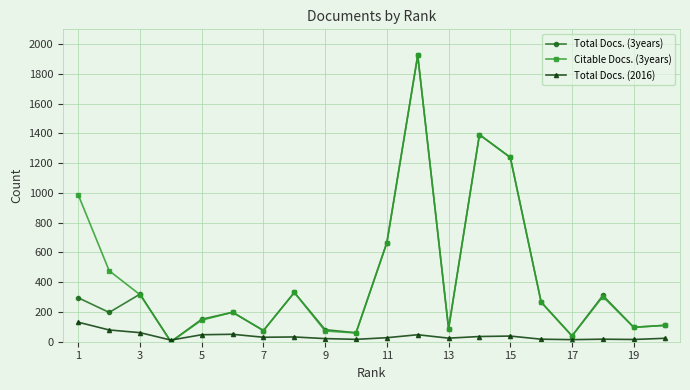

At how many categories does at least one series exceed 388?

6